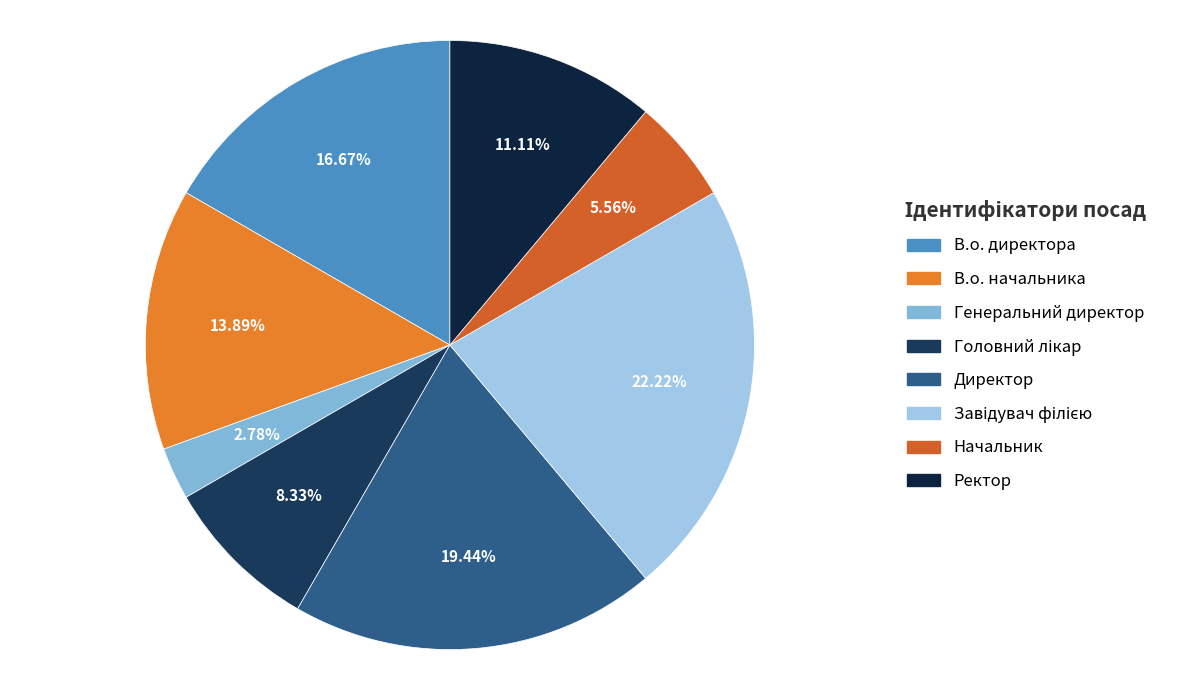

How many segments does this pie chart have?

8